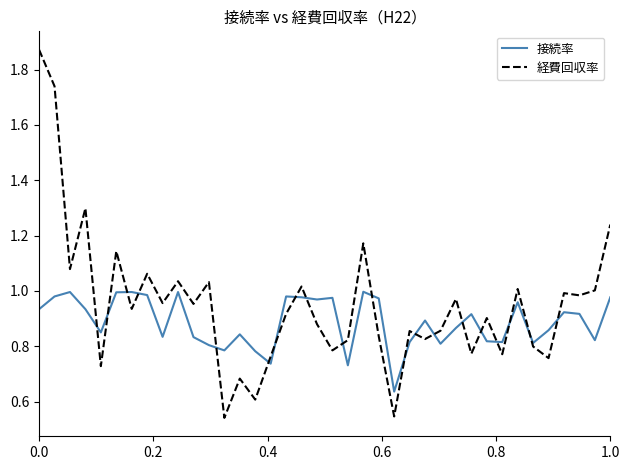

Which series has the widest spread of values?

経費回収率